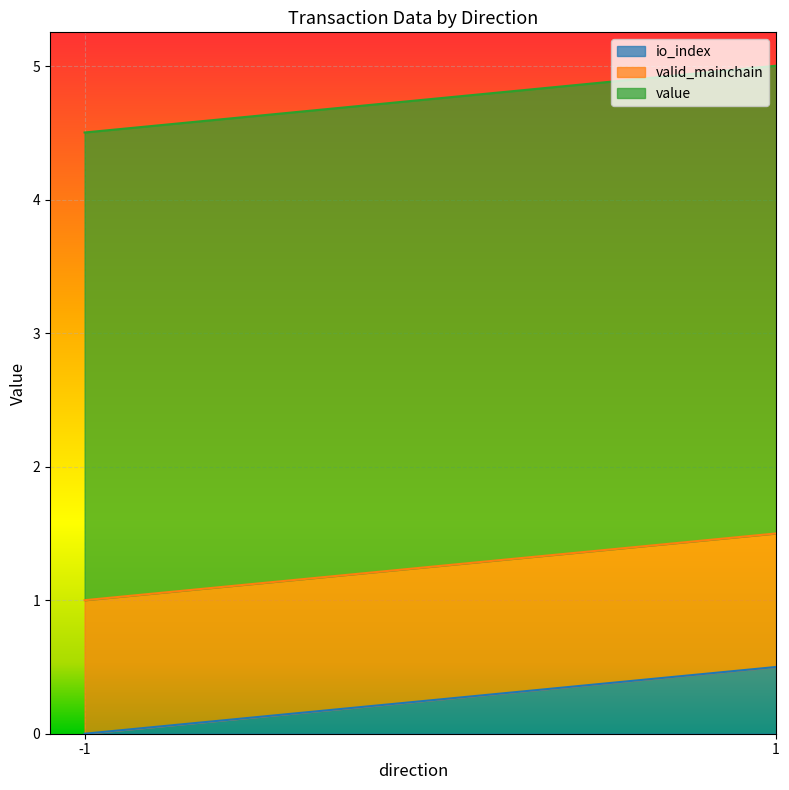

Which series has the largest range (max minus min)?

io_index